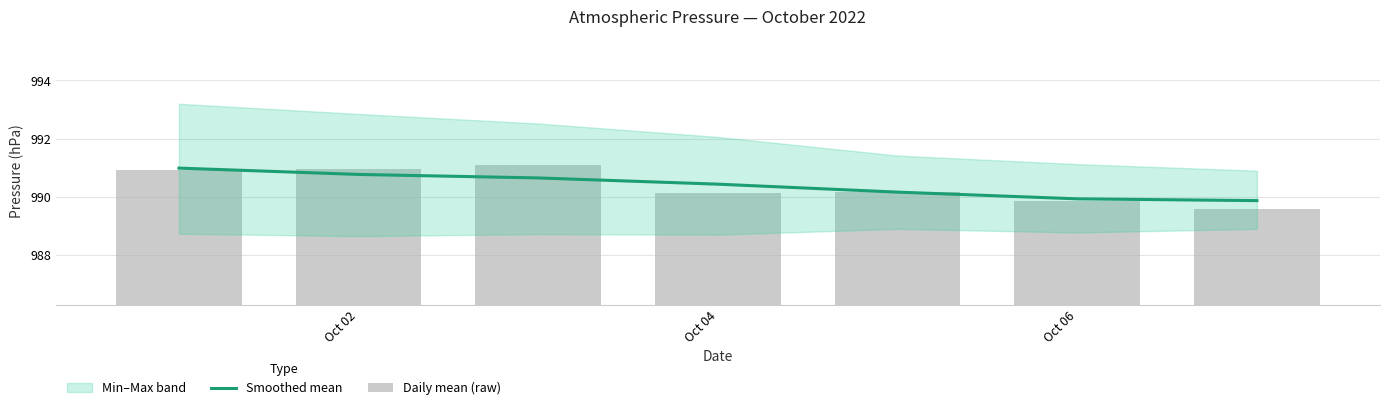

At which category is the sum across all series the highest?

Oct 02